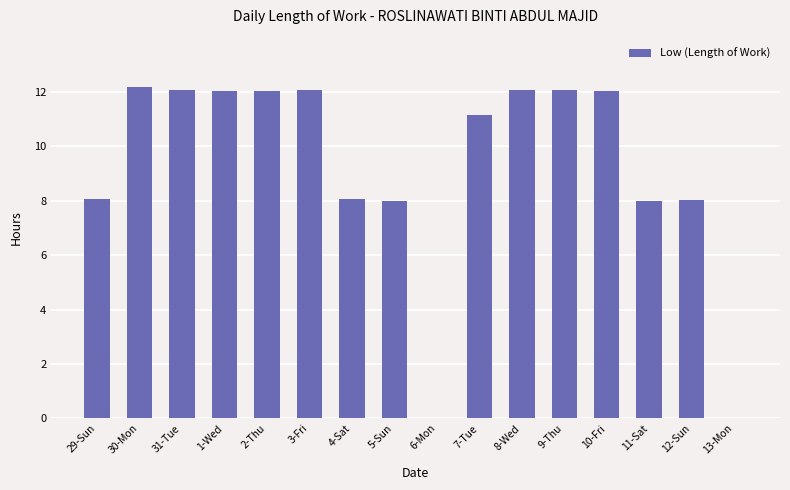

Between 9-Thu and 29-Sun, which is larger?

9-Thu